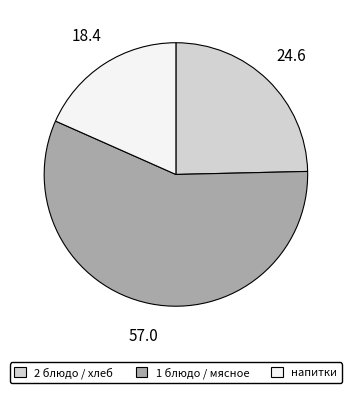

Count the number of slices in the pie.

3